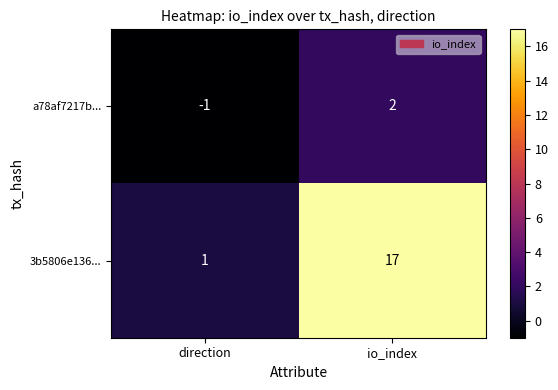

At which category is the sum across all series the highest?

io_index